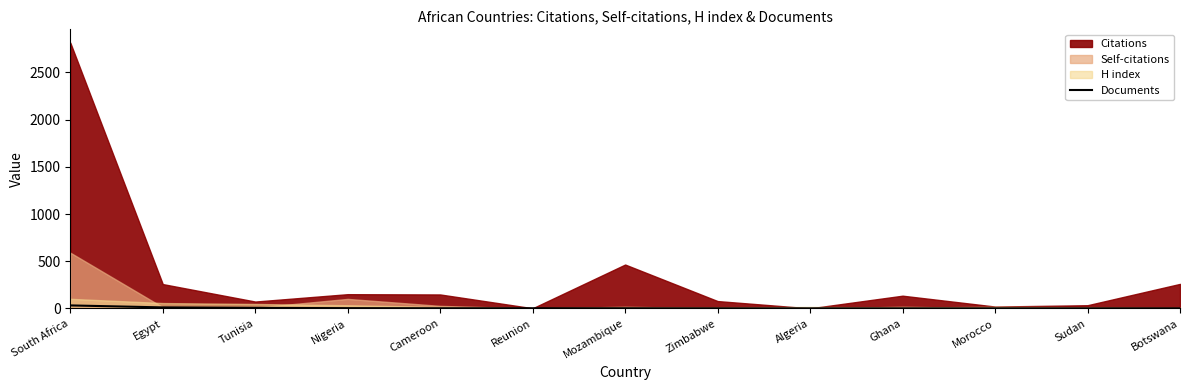

Reading left to right, what are all the values shown in this chart?

South Africa=32	Egypt=11	Tunisia=6	Nigeria=3	Cameroon=2	Reunion=2	Mozambique=2	Zimbabwe=1	Algeria=1	Ghana=1	Morocco=1	Sudan=1	Botswana=1